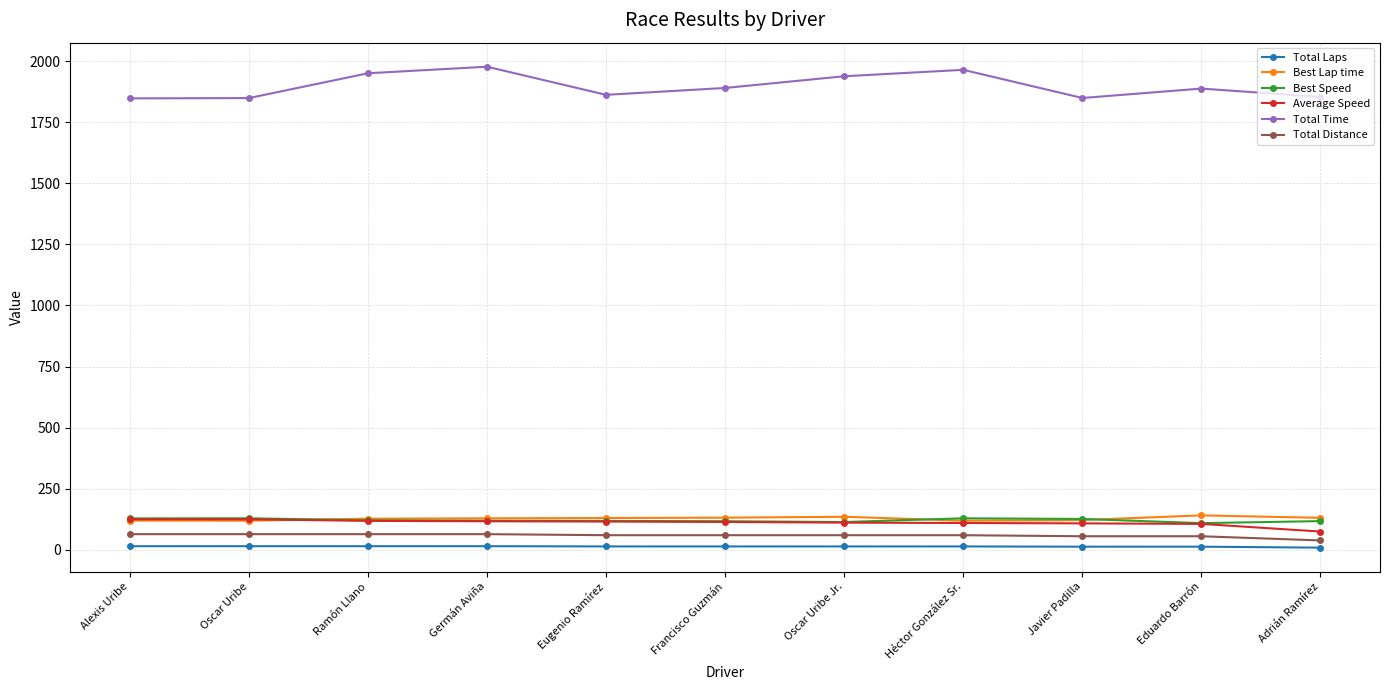

What is the total value across all series at Eugenio Ramírez?

2300.2